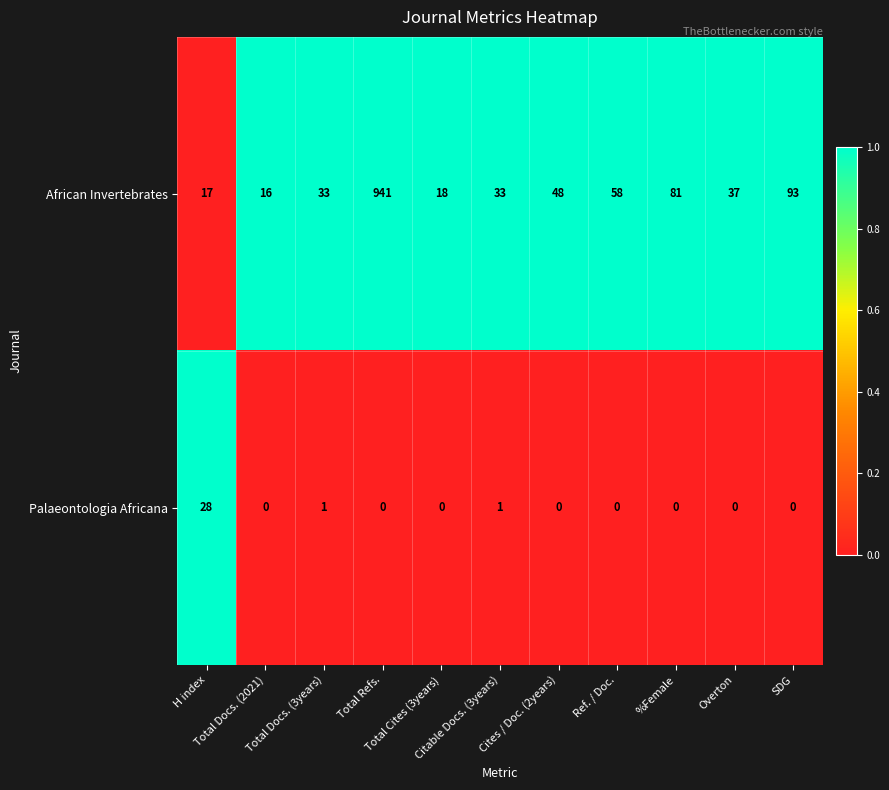

What is the spread (max minus min) of values at Total Docs. (2021)?

16